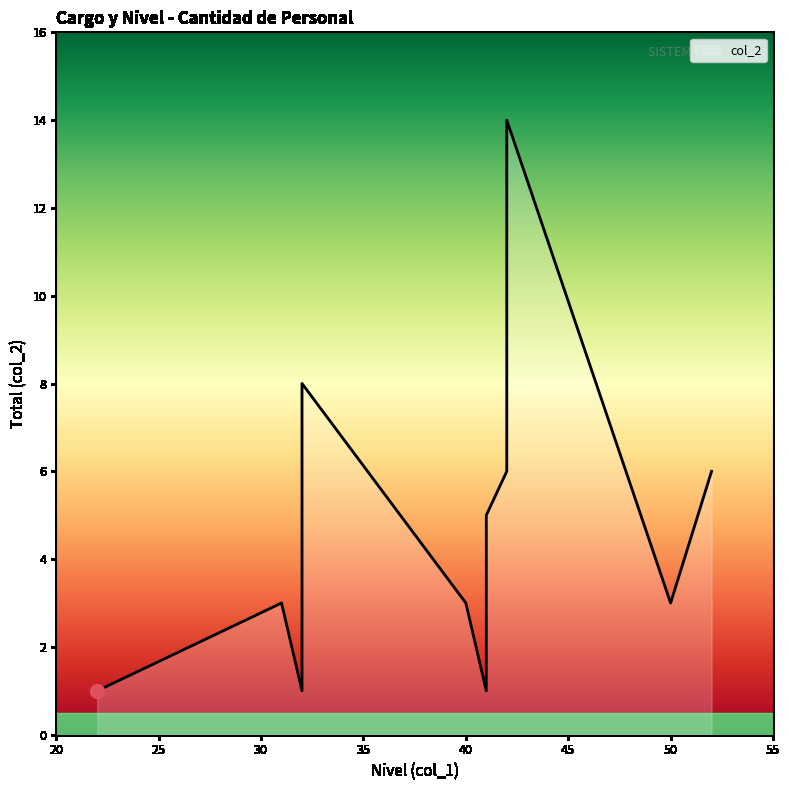

What is the greatest value displayed?

14